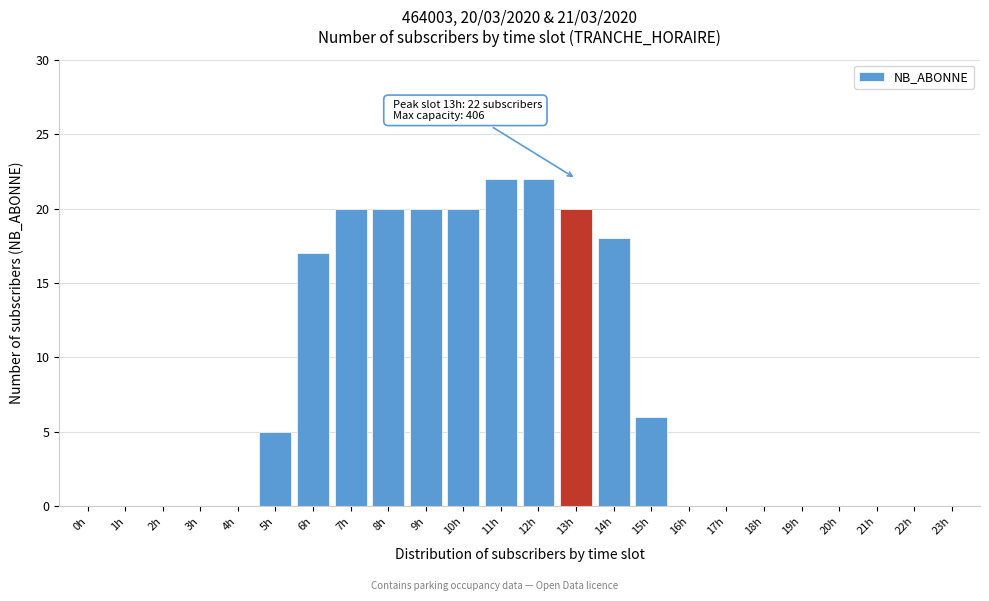

Reading left to right, transcribe all the data shown in this chart.

0h=0	1h=0	2h=0	3h=0	4h=0	5h=5	6h=17	7h=20	8h=20	9h=20	10h=20	11h=22	12h=22	13h=20	14h=18	15h=6	16h=0	17h=0	18h=0	19h=0	20h=0	21h=0	22h=0	23h=0